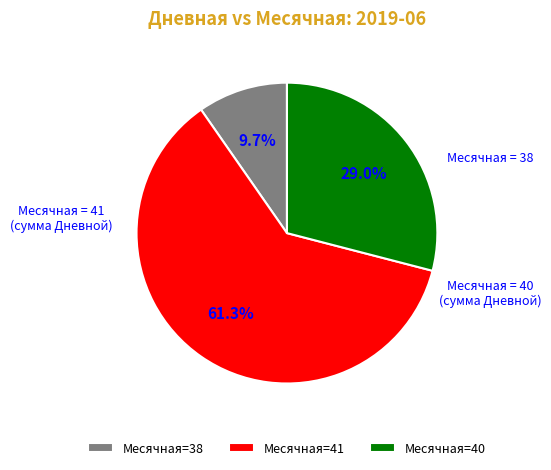

Which category has the smallest portion of the pie?

Месячная=38